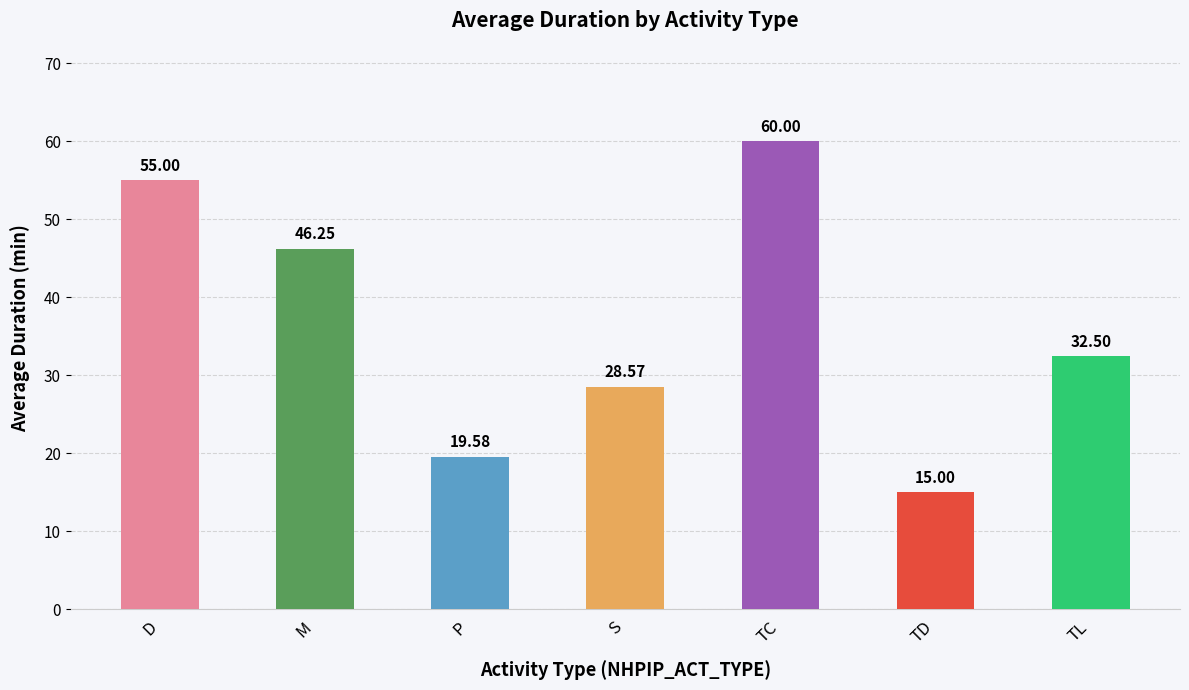

The value at S is 28.6. True or false?

True